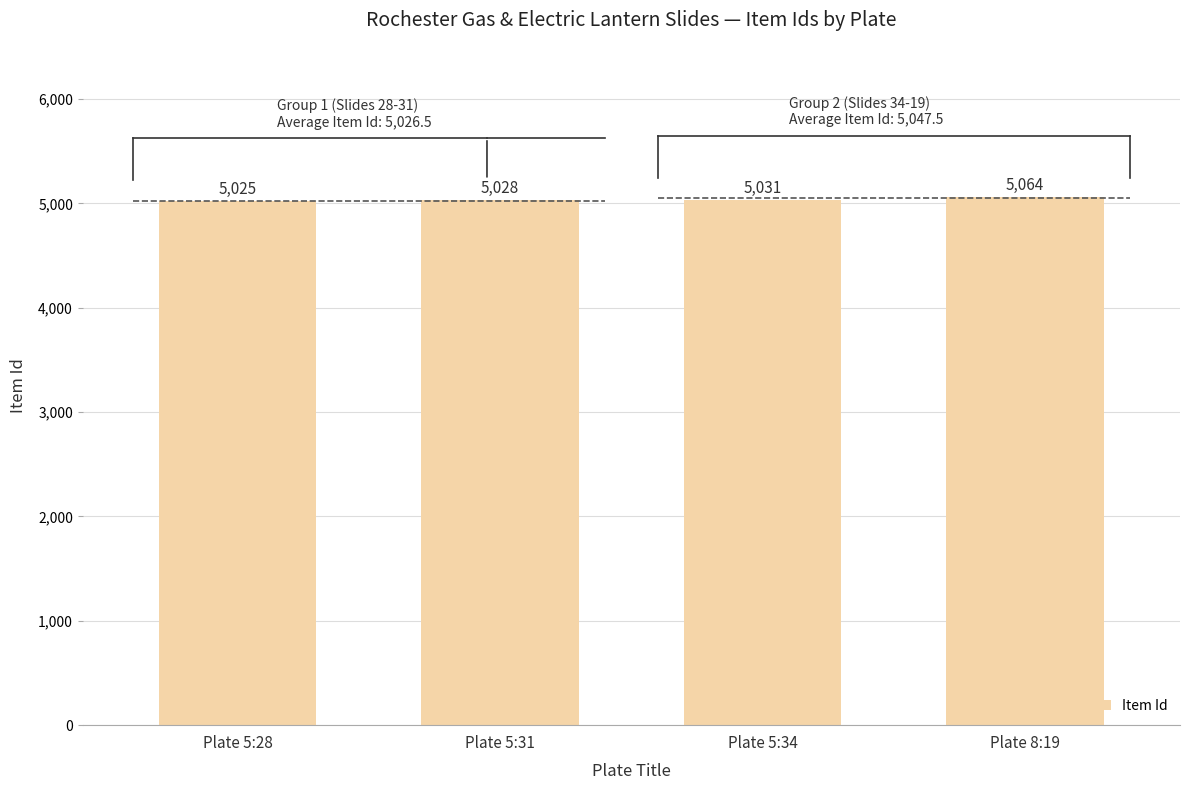

Reading right to left, list all the values displayed in this chart.

Plate 8:19=5064	Plate 5:34=5031	Plate 5:31=5028	Plate 5:28=5025